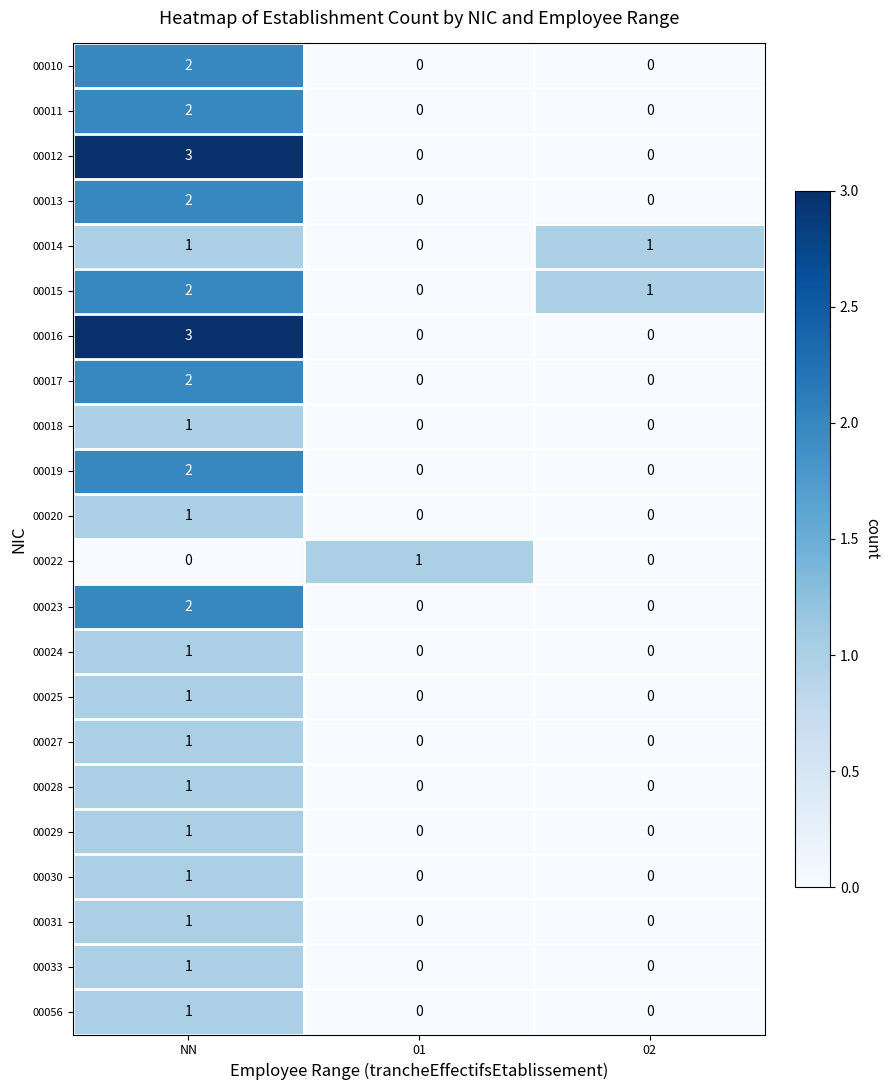

At which category does the chart reach its peak across all series?

NN